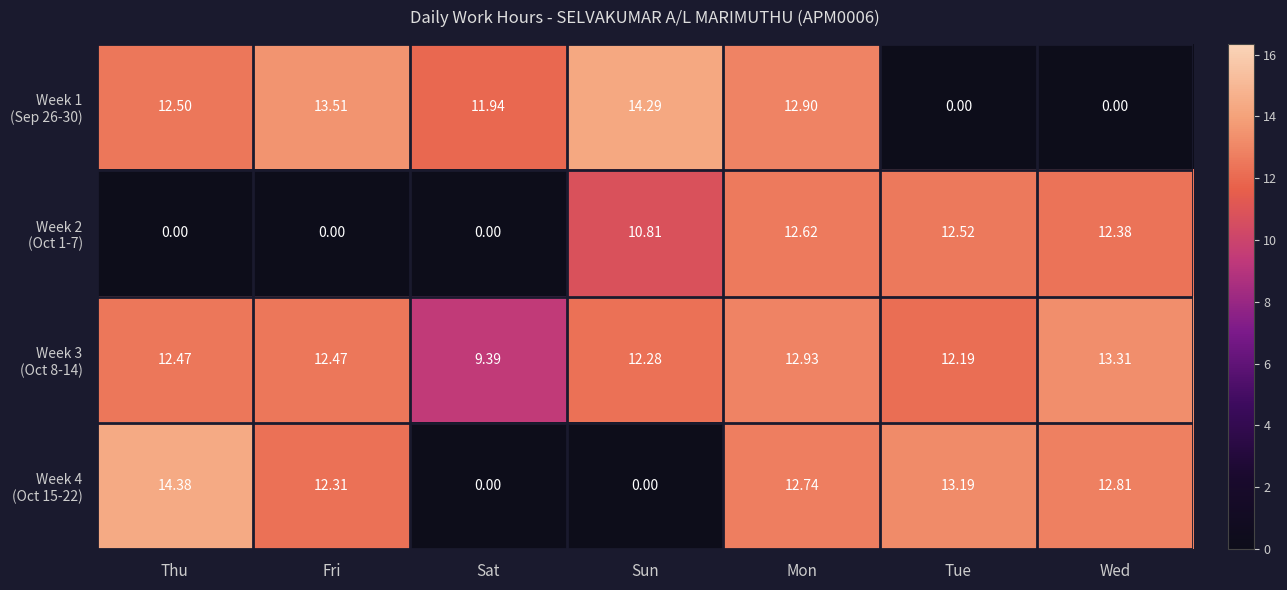

How many series are shown in this chart?

4